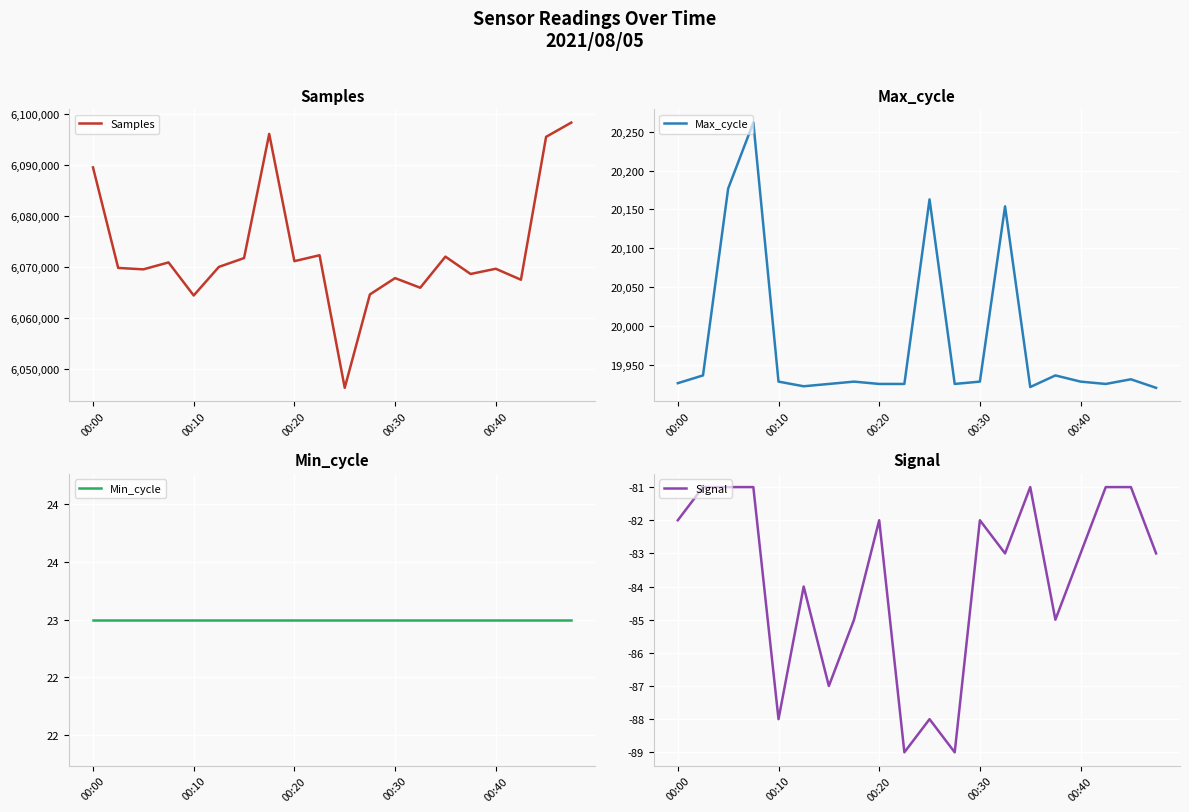

What is the total value across all series at 19?

6118130